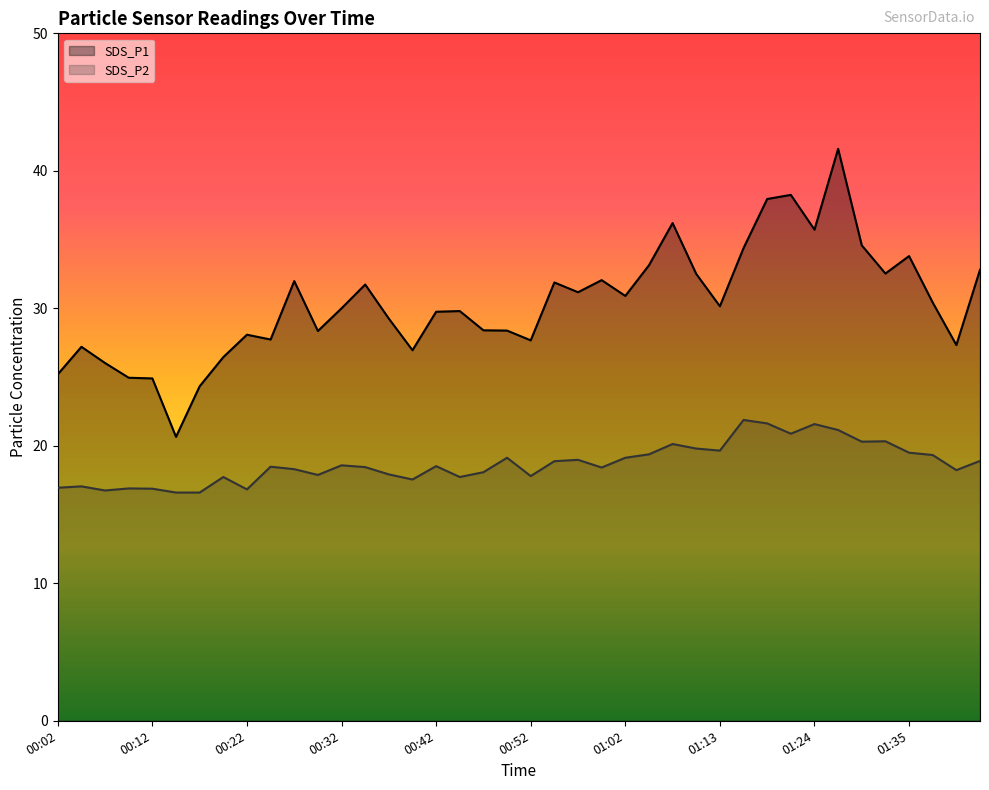

List the series in order of their overall mean, lowest first.

SDS_P2, SDS_P1